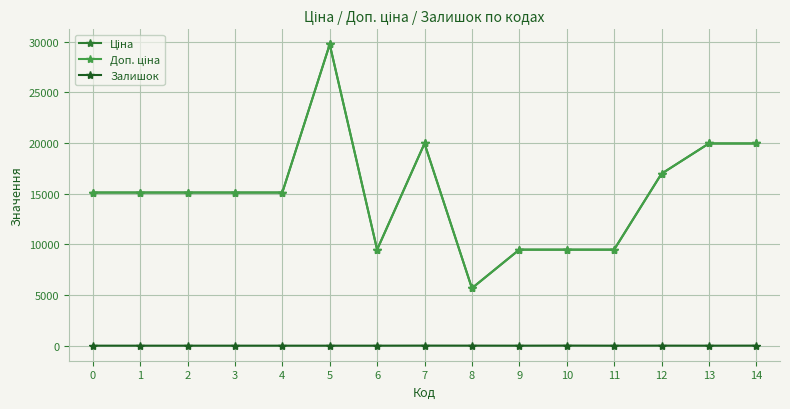

Where is the first local minimum for Ціна?

6